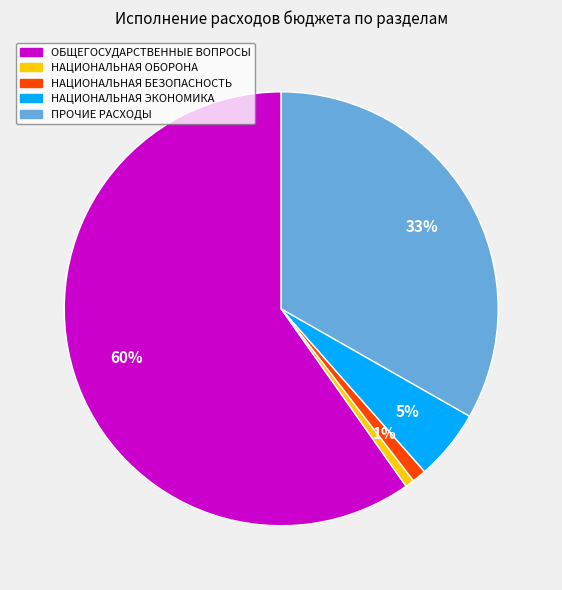

Is there a majority slice in this chart?

Yes